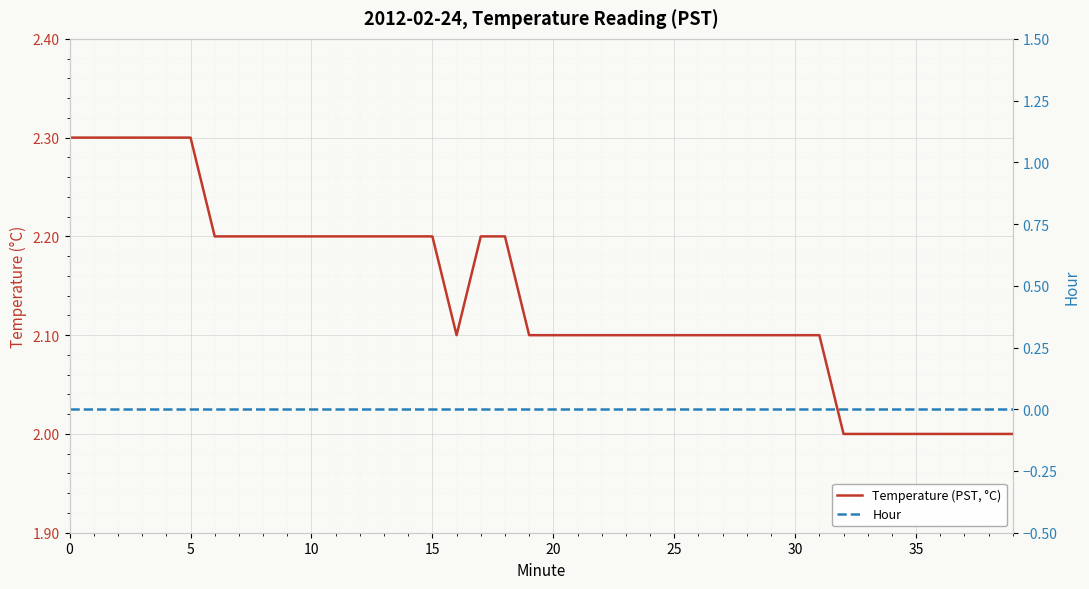

Which series changed the most between 35 and 37?

Temperature (PST, °C)